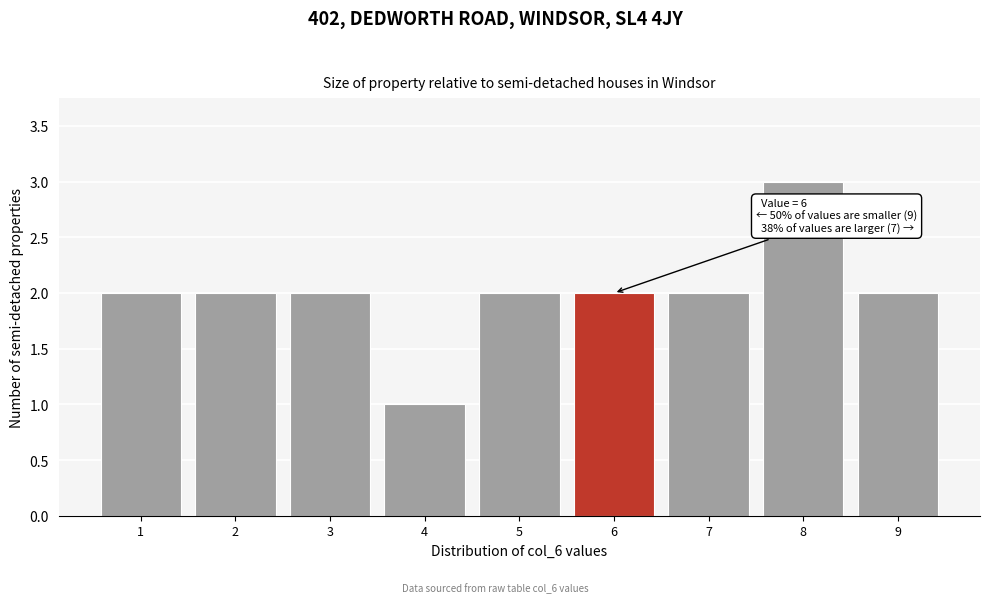

Over which range of the x-axis is the bar tallest?

7.5 to 8.5